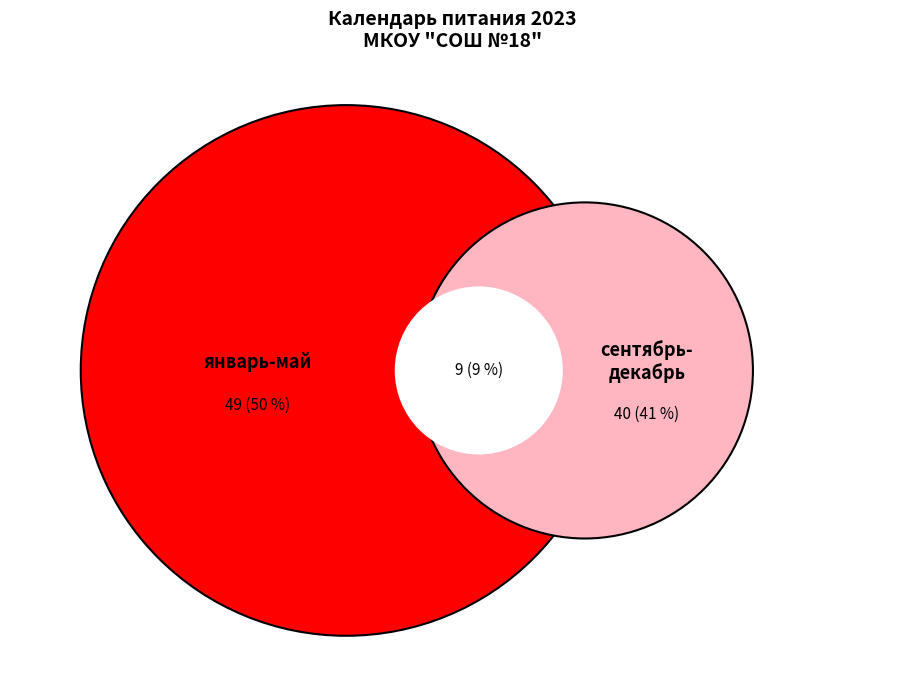

Which slice is the largest?

январь